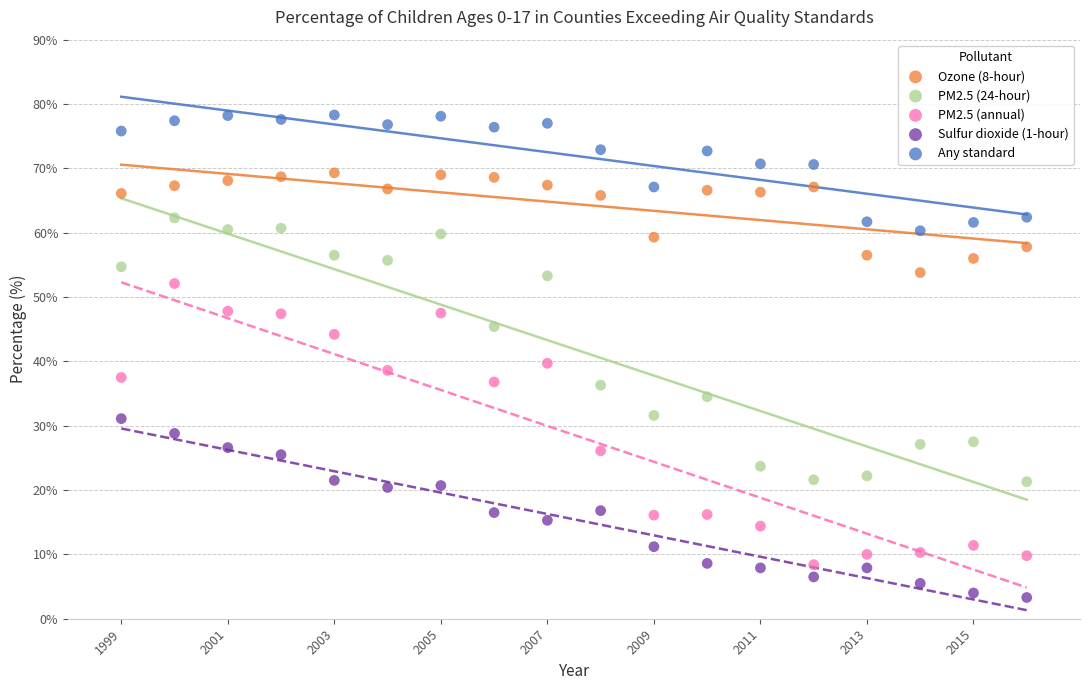

Which series reaches the minimum Y coordinate?

Sulfur dioxide (1-hour)